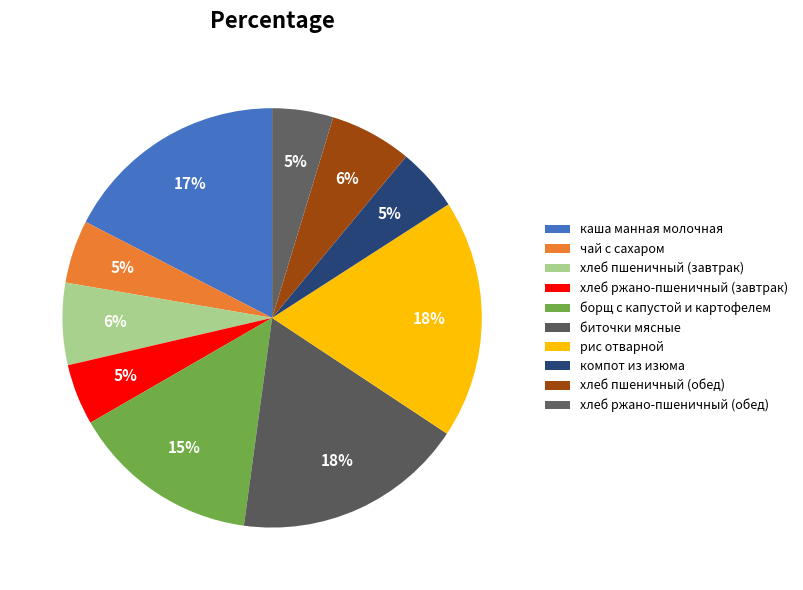

How many segments does this pie chart have?

10